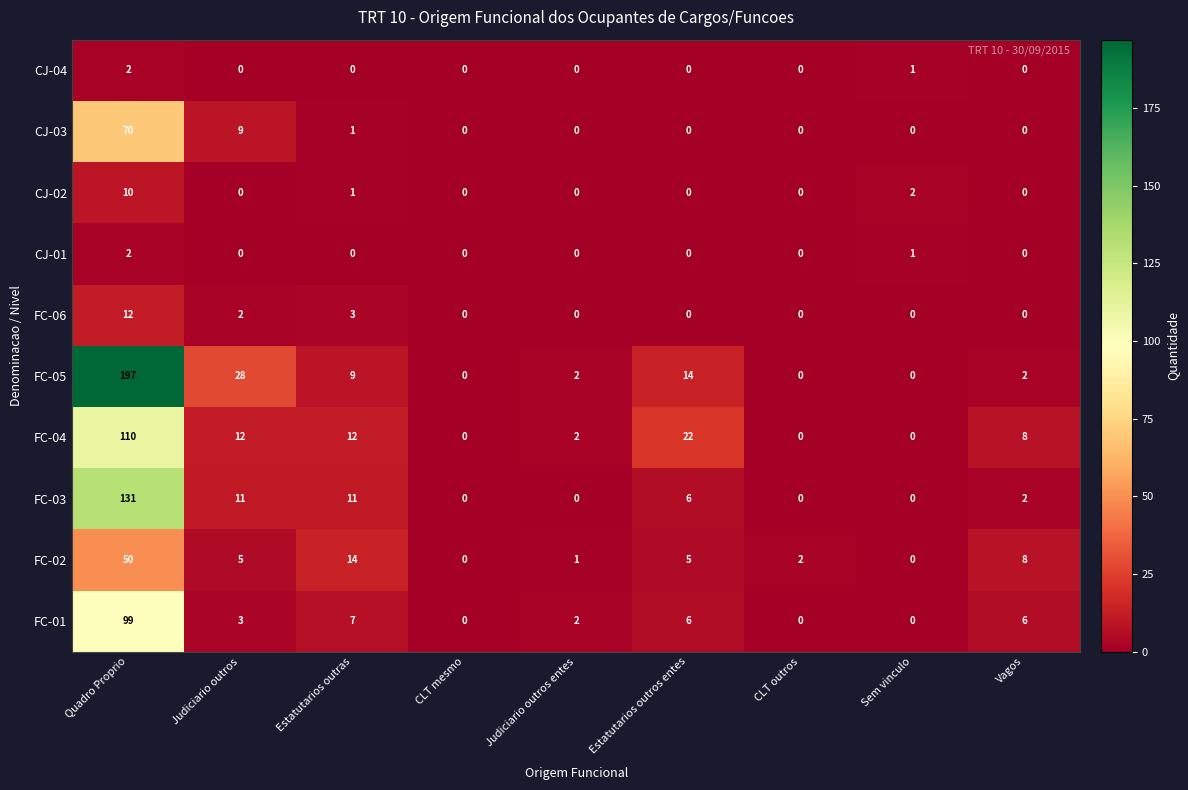

What is the total value across all series at Judiciario outros?

70